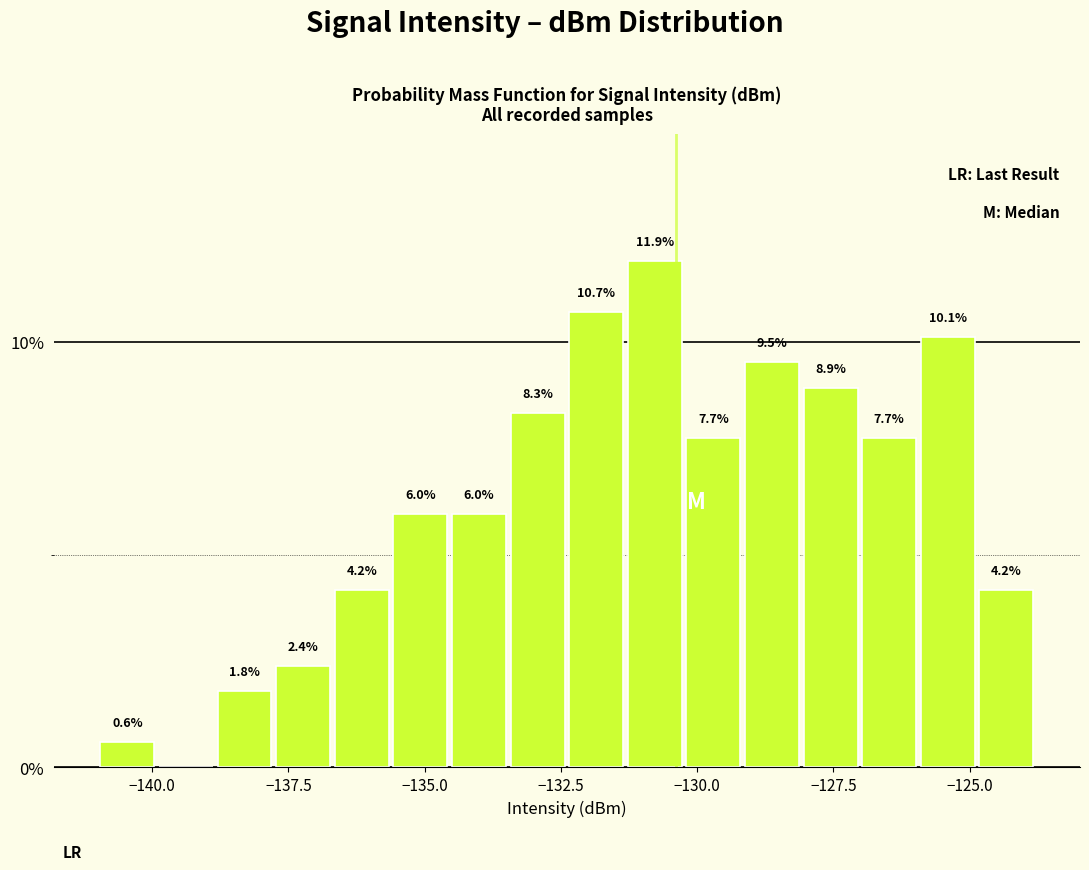

Read against the x-axis, roughly where is the centre of the tallest bar?

-131.0